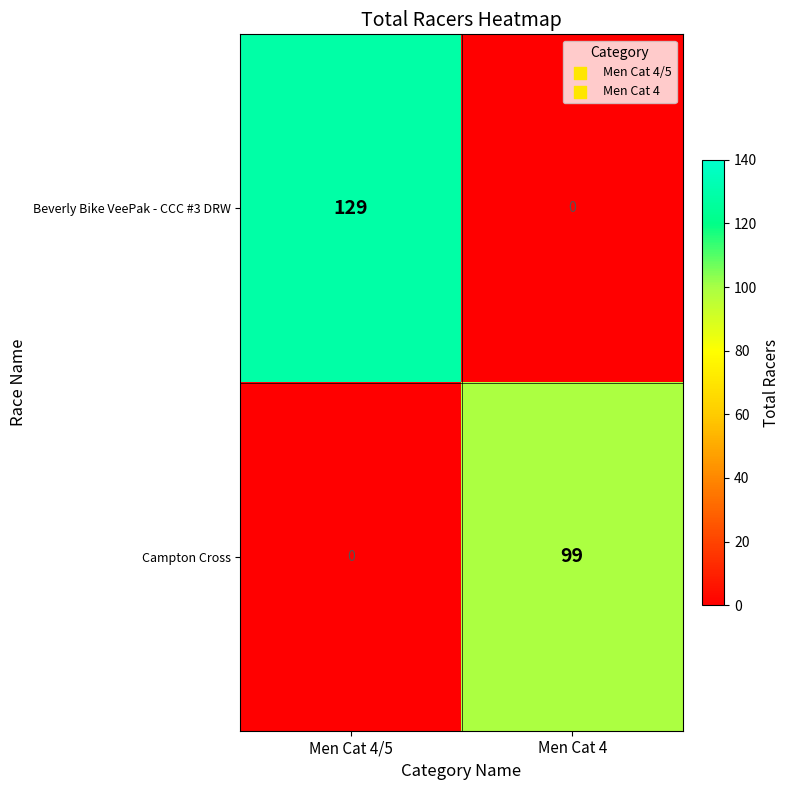

Reading left to right, transcribe all the data shown in this chart.

Beverly Bike VeePak - CCC #3 DRW: 129	0
Campton Cross: 0	99